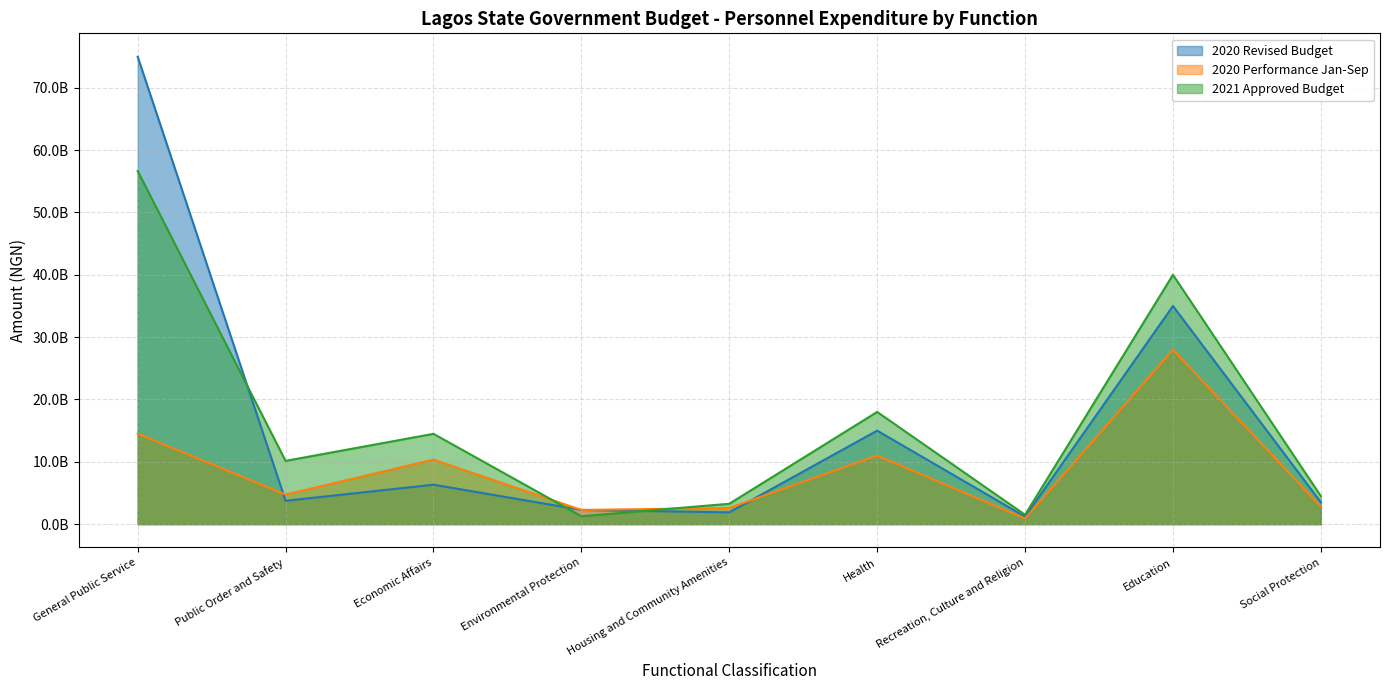

Is the value of 2020 Revised Budget at Environmental Protection greater than the value of 2021 Approved Budget at Housing and Community Amenities?

No